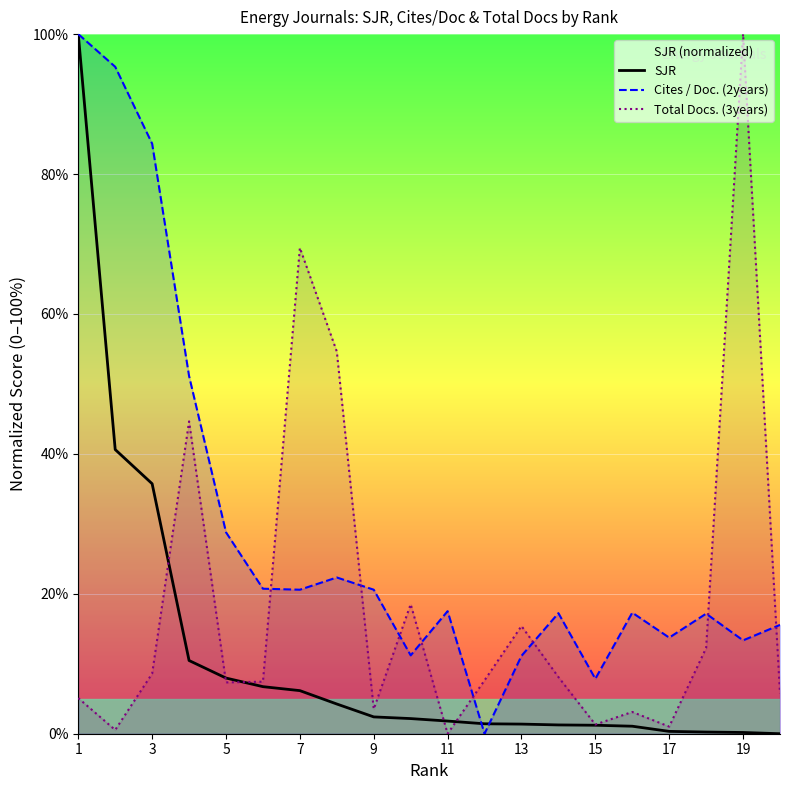

Reading right to left, transcribe all the data shown in this chart.

SJR: 0.0	0.2	0.2	0.3	1.1	1.2	1.3	1.4	1.4	1.8	2.2	2.4	4.2	6.2	6.7	8.0	10.5	35.7	40.6	100.0
Cites / Doc. (2years): 15.6	13.3	17.2	13.7	17.3	7.8	17.2	11.1	0.0	17.5	11.2	20.6	22.3	20.6	20.7	28.8	51.1	84.3	95.3	100.0
Total Docs. (3years): 5.8	100.0	12.3	1.0	3.1	1.3	8.1	15.4	7.6	0.0	18.5	3.5	54.6	69.5	7.4	7.3	44.6	8.6	0.5	5.1